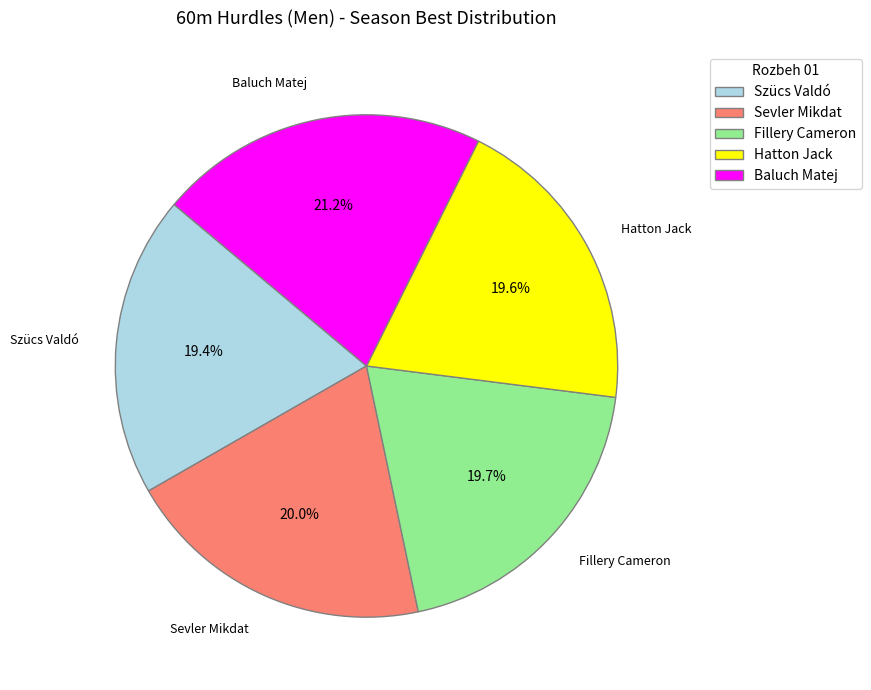

What portion of the pie excludes Baluch Matej?

78.8%